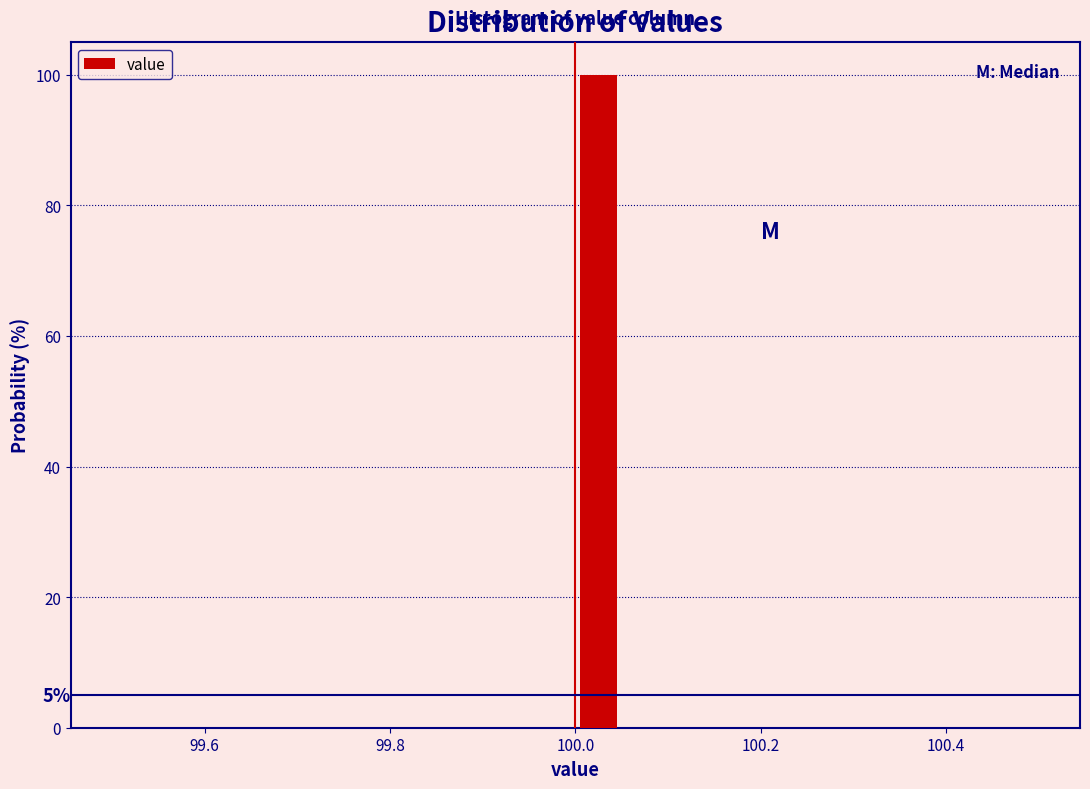

Around what value on the x-axis is the tallest bar? Give the approximate position of its centre, as read against the axis.

100.02